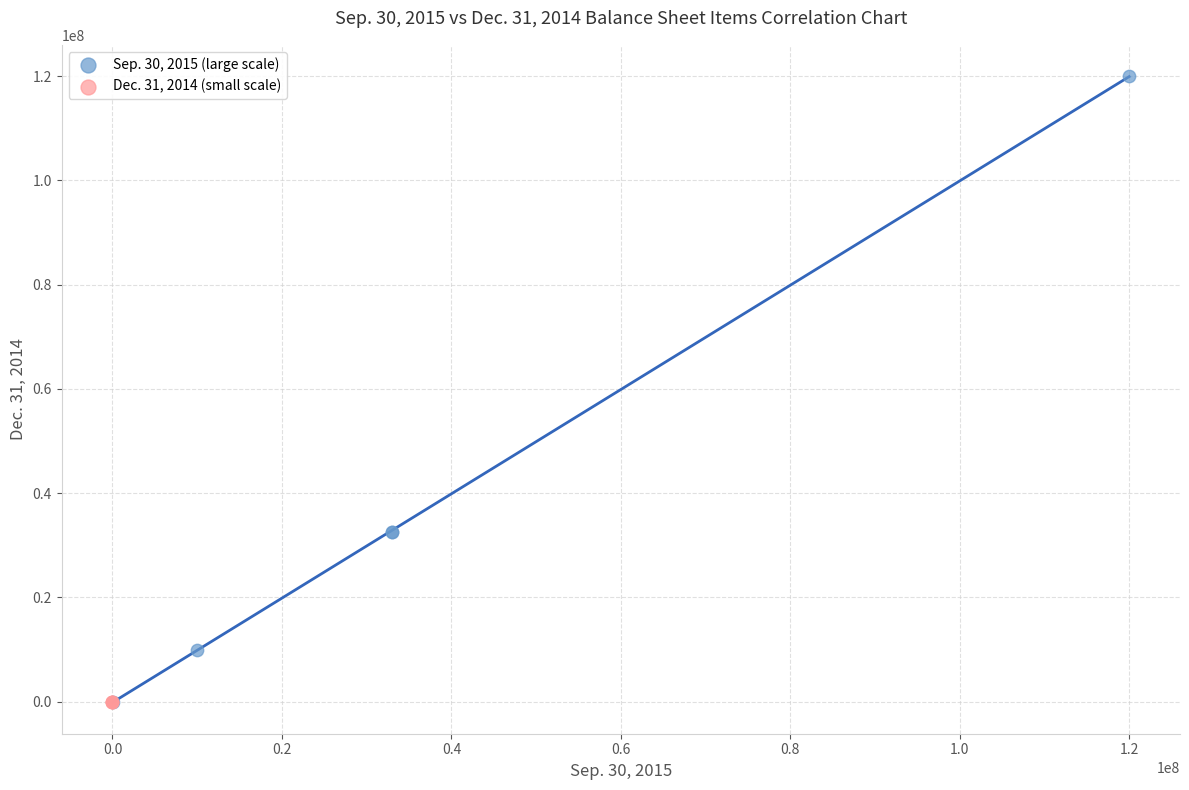

Which series reaches the maximum Y coordinate?

Sep. 30, 2015 (large scale)